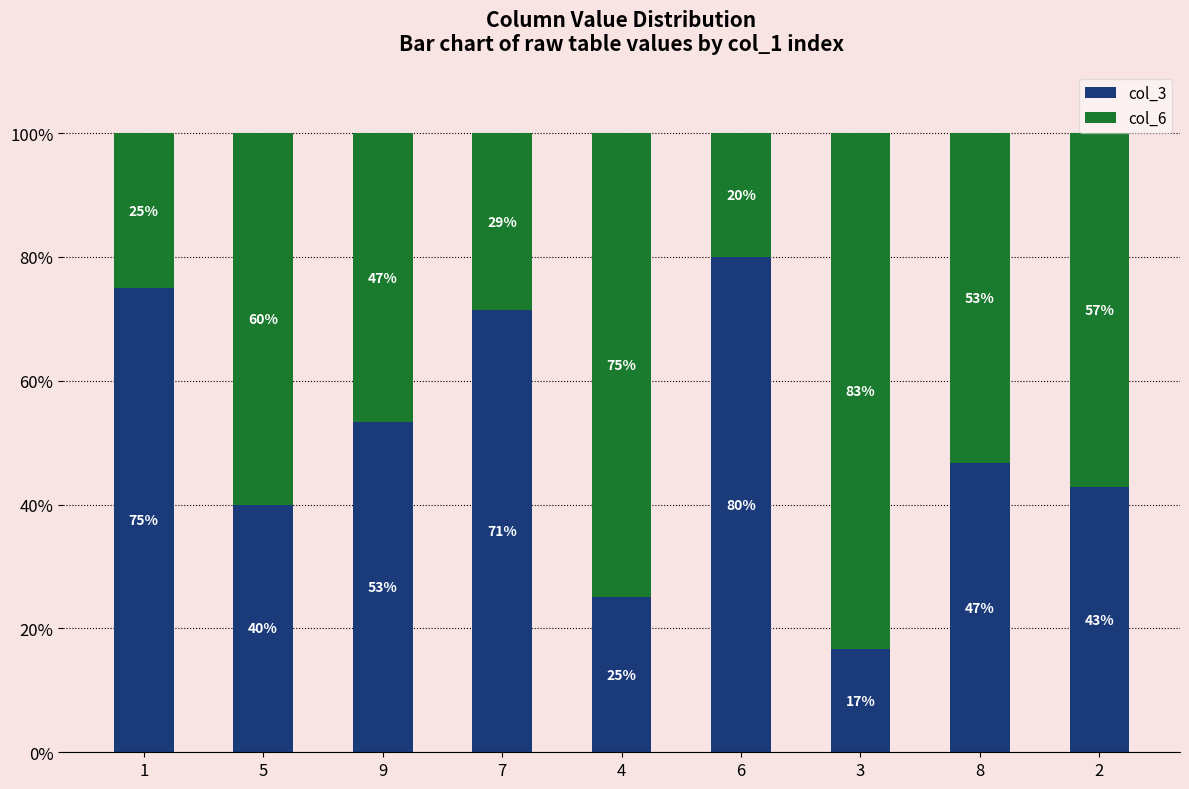

What is the label of the 2nd bar from the left?

5